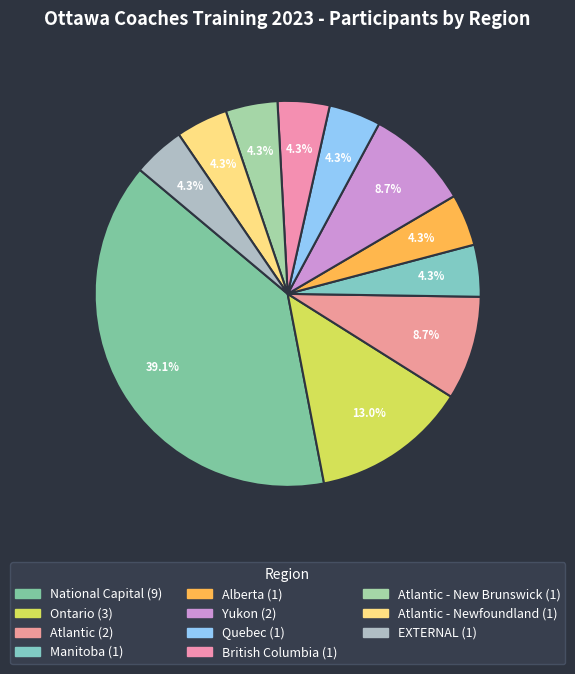

Is there a majority slice in this chart?

No